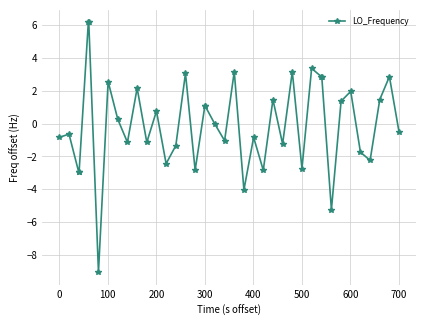

What is the difference between the second highest and second lowest values?

11.4